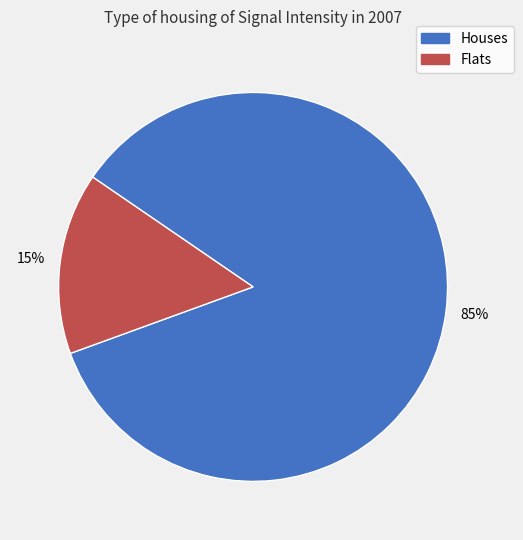

How many slices are in this pie chart?

2